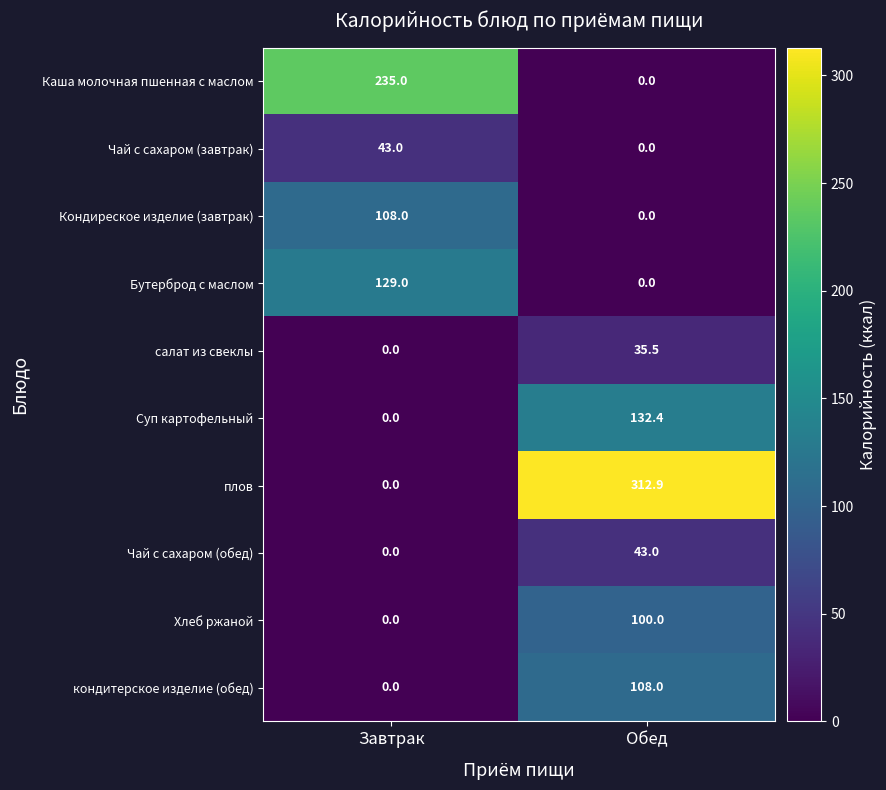

At how many categories does at least one series exceed 63?

2